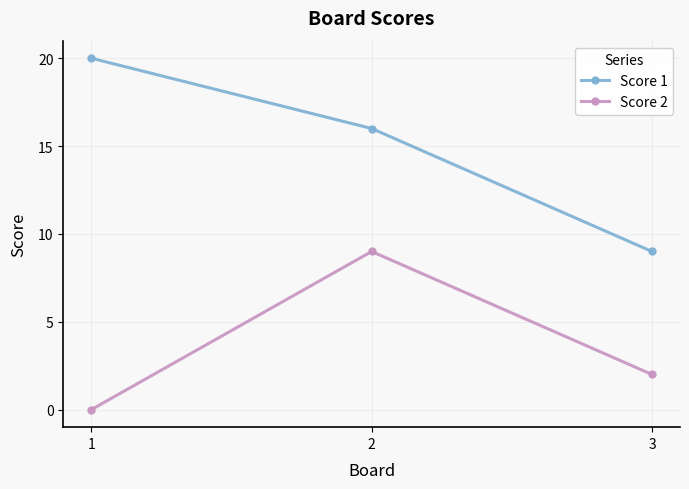

Reading left to right, transcribe all the data shown in this chart.

Score 1: 1=20	2=16	3=9
Score 2: 1=0	2=9	3=2